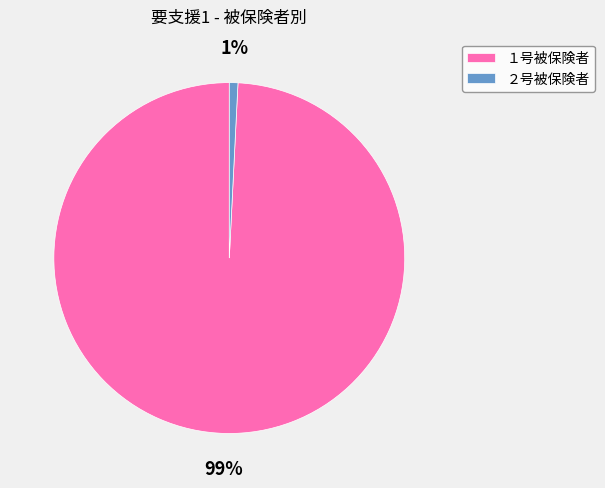

To the nearest percent, what is the difference between the ２号被保険者 and １号被保険者 slice percentages?

98%